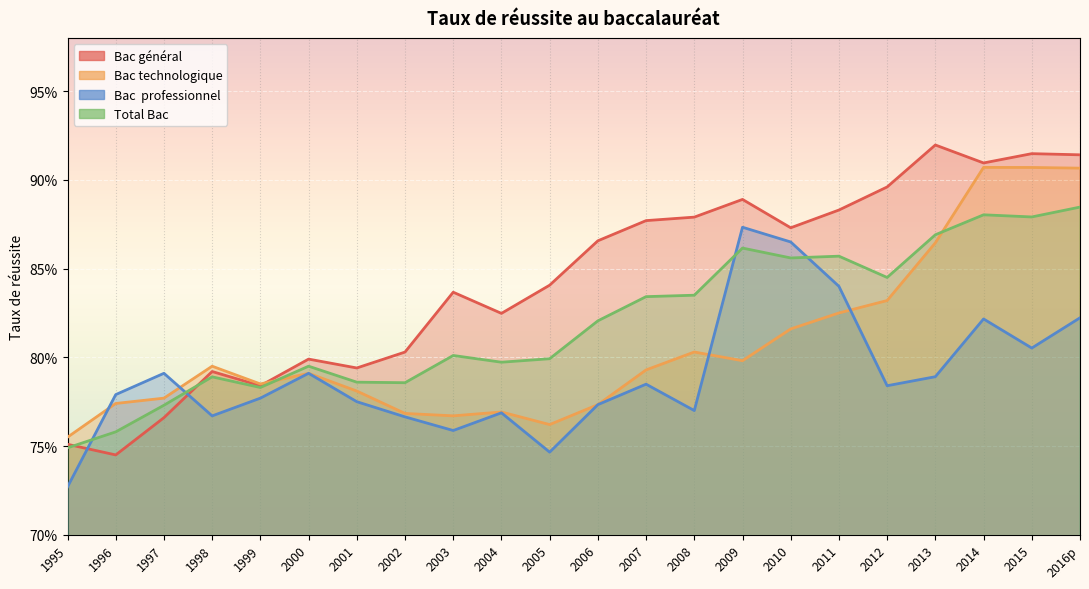

At how many categories does at least one series exceed 0?

22